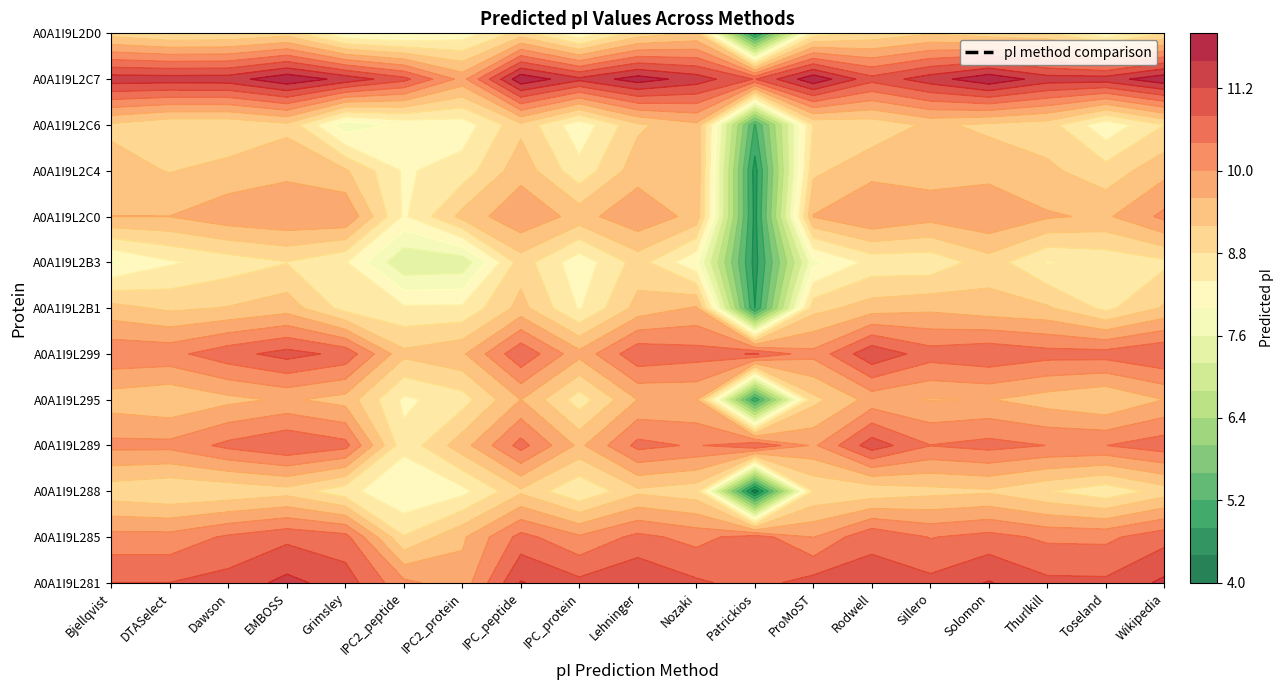

How many data points in A0A1I9L295 are above 9?

15